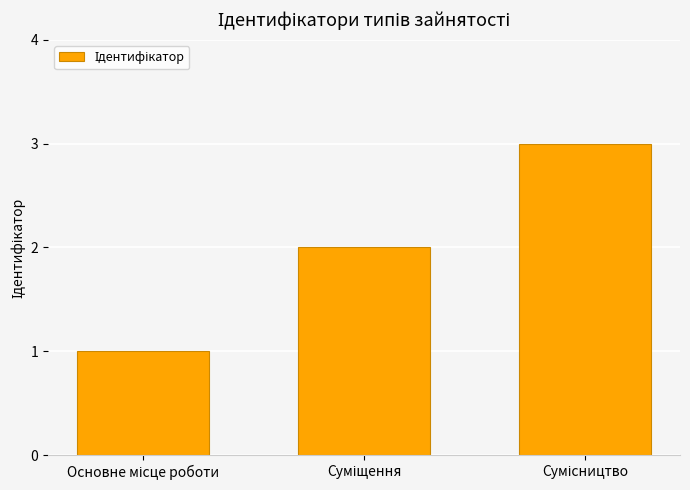

Reading left to right, what are all the values shown in this chart?

1	2	3